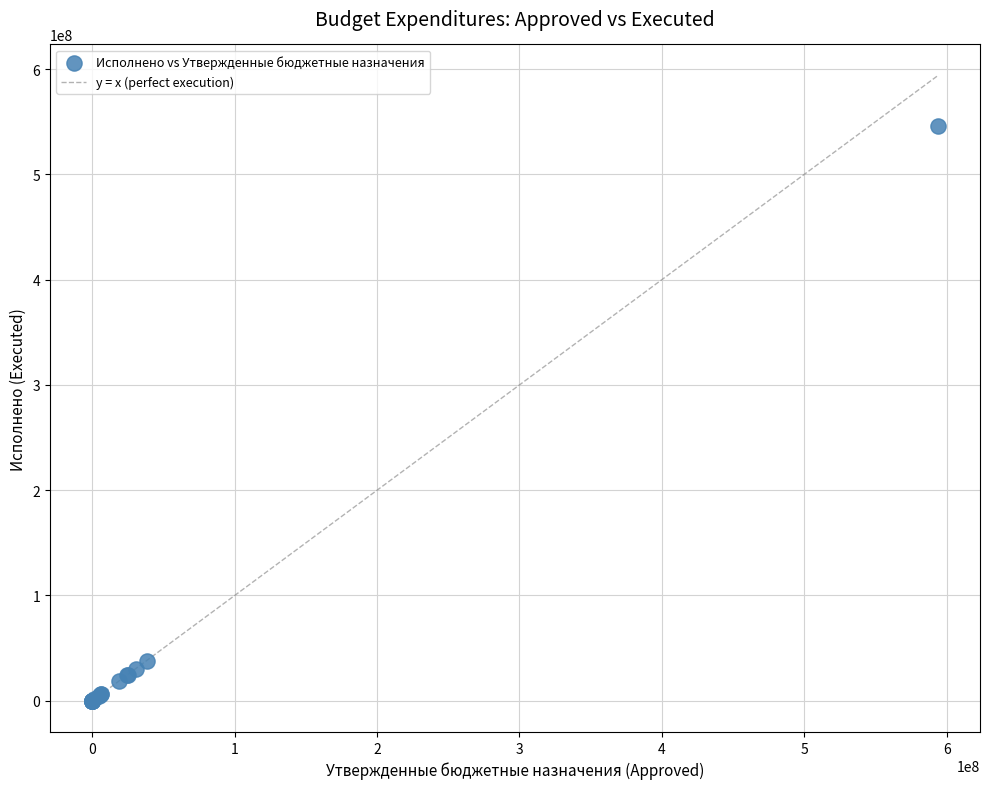

What Y value in the scatter plot is closest to 272860312?

37990482.2